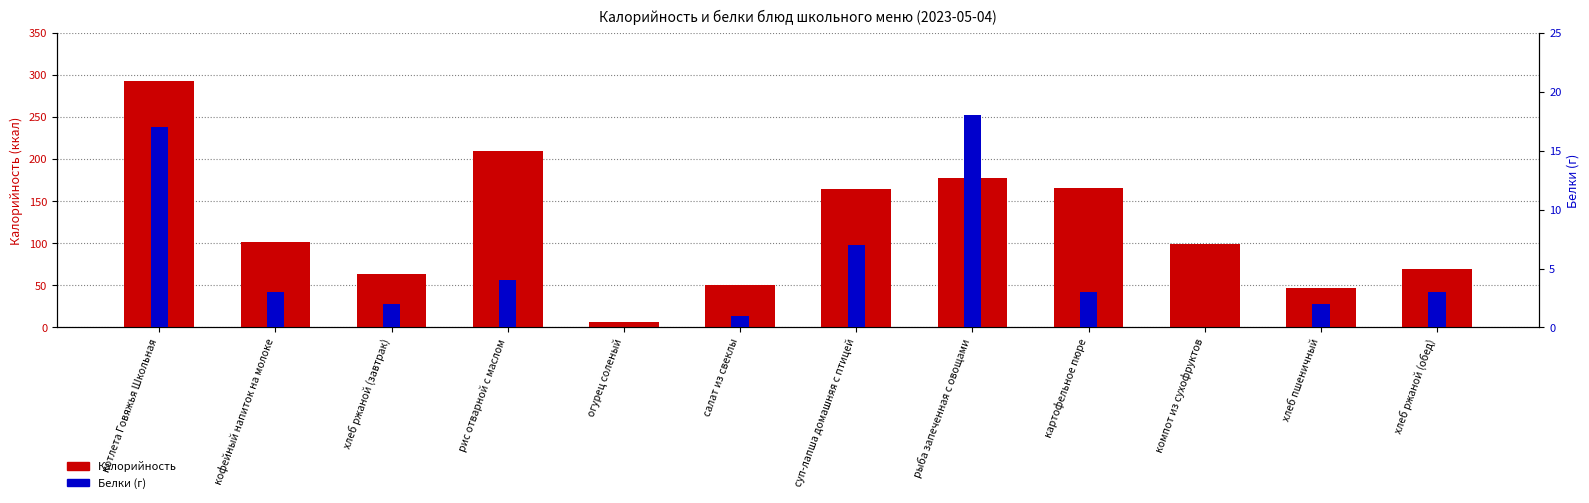

What is the ratio of the value at котлета Говяжья Школьная to the value at хлеб ржаной (обед)?

4.2